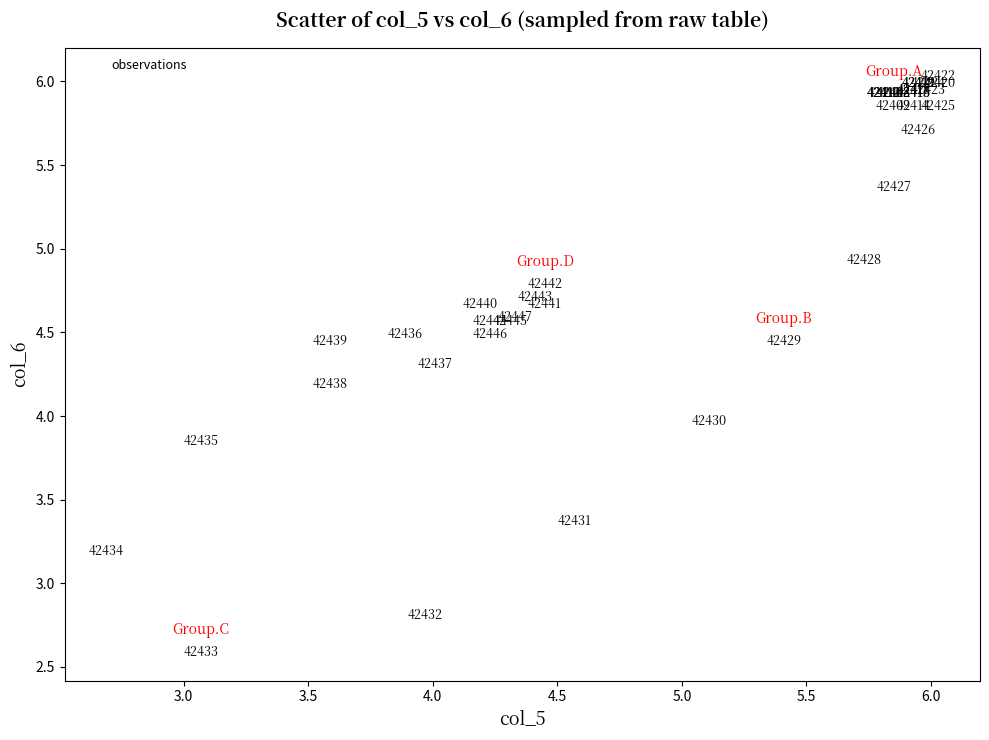

What Y value in the scatter plot is closest to 4?

4.0